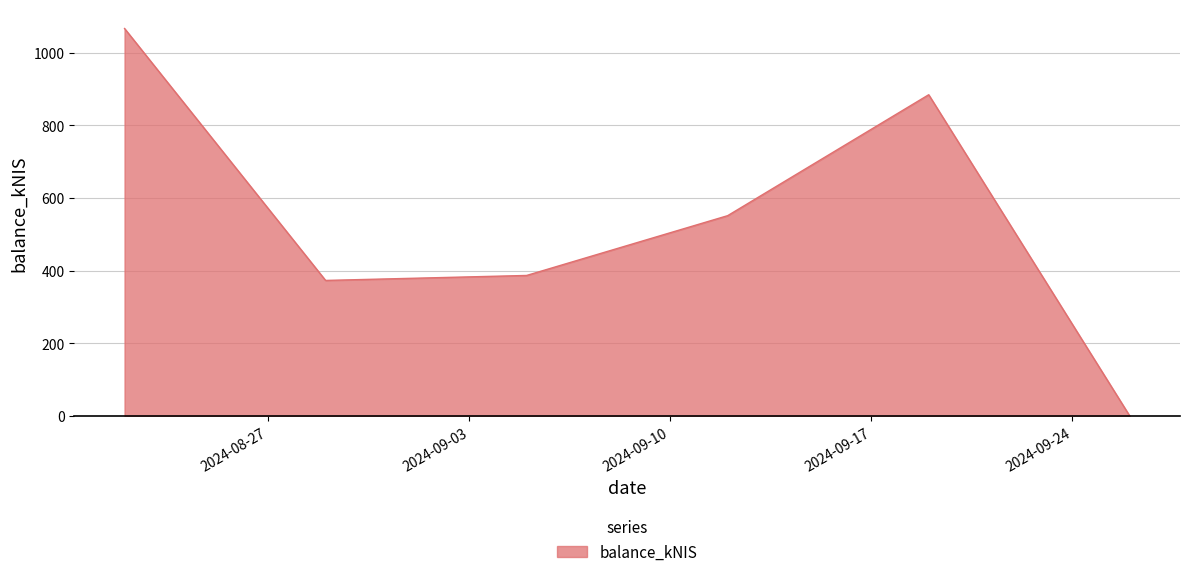

What is the difference between the second highest and minimum values?

884.0